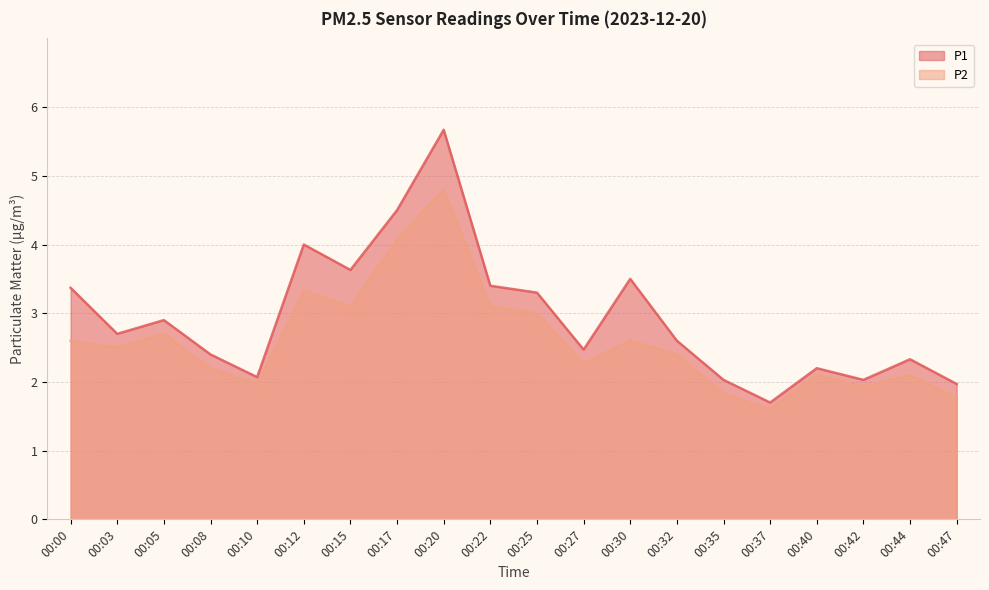

In P2, how many points are higher than both neighbors (excluding endpoints)?

6